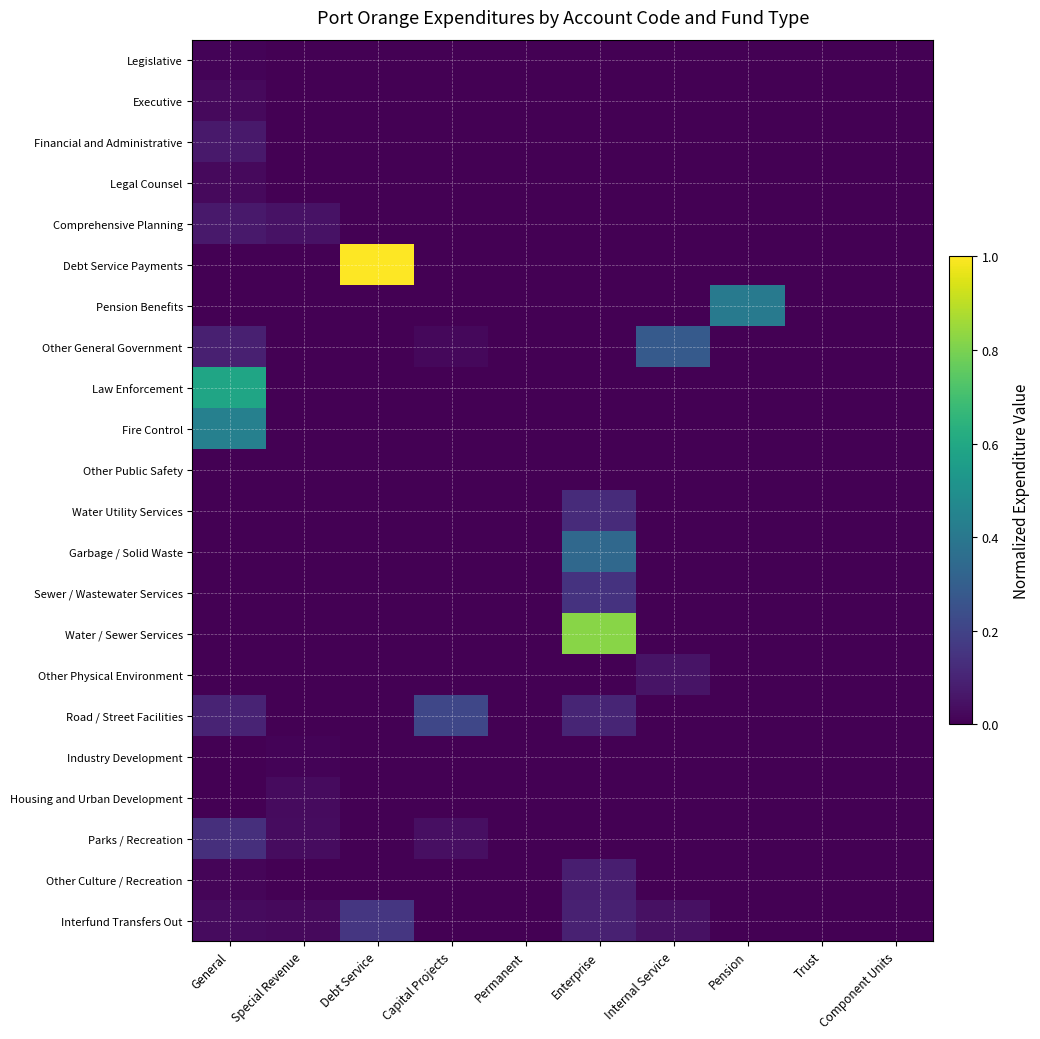

Reading left to right, what are all the values shown in this chart?

Legislative: General=0.0	Special Revenue=0.0	Debt Service=0.0	Capital Projects=0.0	Permanent=0.0	Enterprise=0.0	Internal Service=0.0	Pension=0.0	Trust=0.0	Component Units=0.0
Executive: General=0.0	Special Revenue=0.0	Debt Service=0.0	Capital Projects=0.0	Permanent=0.0	Enterprise=0.0	Internal Service=0.0	Pension=0.0	Trust=0.0	Component Units=0.0
Financial and Administrative: General=0.1	Special Revenue=0.0	Debt Service=0.0	Capital Projects=0.0	Permanent=0.0	Enterprise=0.0	Internal Service=0.0	Pension=0.0	Trust=0.0	Component Units=0.0
Legal Counsel: General=0.0	Special Revenue=0.0	Debt Service=0.0	Capital Projects=0.0	Permanent=0.0	Enterprise=0.0	Internal Service=0.0	Pension=0.0	Trust=0.0	Component Units=0.0
Comprehensive Planning: General=0.1	Special Revenue=0.0	Debt Service=0.0	Capital Projects=0.0	Permanent=0.0	Enterprise=0.0	Internal Service=0.0	Pension=0.0	Trust=0.0	Component Units=0.0
Debt Service Payments: General=0.0	Special Revenue=0.0	Debt Service=1.0	Capital Projects=0.0	Permanent=0.0	Enterprise=0.0	Internal Service=0.0	Pension=0.0	Trust=0.0	Component Units=0.0
Pension Benefits: General=0.0	Special Revenue=0.0	Debt Service=0.0	Capital Projects=0.0	Permanent=0.0	Enterprise=0.0	Internal Service=0.0	Pension=0.4	Trust=0.0	Component Units=0.0
Other General Government: General=0.1	Special Revenue=0.0	Debt Service=0.0	Capital Projects=0.0	Permanent=0.0	Enterprise=0.0	Internal Service=0.3	Pension=0.0	Trust=0.0	Component Units=0.0
Law Enforcement: General=0.6	Special Revenue=0.0	Debt Service=0.0	Capital Projects=0.0	Permanent=0.0	Enterprise=0.0	Internal Service=0.0	Pension=0.0	Trust=0.0	Component Units=0.0
Fire Control: General=0.4	Special Revenue=0.0	Debt Service=0.0	Capital Projects=0.0	Permanent=0.0	Enterprise=0.0	Internal Service=0.0	Pension=0.0	Trust=0.0	Component Units=0.0
Other Public Safety: General=0.0	Special Revenue=0.0	Debt Service=0.0	Capital Projects=0.0	Permanent=0.0	Enterprise=0.0	Internal Service=0.0	Pension=0.0	Trust=0.0	Component Units=0.0
Water Utility Services: General=0.0	Special Revenue=0.0	Debt Service=0.0	Capital Projects=0.0	Permanent=0.0	Enterprise=0.1	Internal Service=0.0	Pension=0.0	Trust=0.0	Component Units=0.0
Garbage / Solid Waste: General=0.0	Special Revenue=0.0	Debt Service=0.0	Capital Projects=0.0	Permanent=0.0	Enterprise=0.3	Internal Service=0.0	Pension=0.0	Trust=0.0	Component Units=0.0
Sewer / Wastewater Services: General=0.0	Special Revenue=0.0	Debt Service=0.0	Capital Projects=0.0	Permanent=0.0	Enterprise=0.1	Internal Service=0.0	Pension=0.0	Trust=0.0	Component Units=0.0
Water / Sewer Services: General=0.0	Special Revenue=0.0	Debt Service=0.0	Capital Projects=0.0	Permanent=0.0	Enterprise=0.8	Internal Service=0.0	Pension=0.0	Trust=0.0	Component Units=0.0
Other Physical Environment: General=0.0	Special Revenue=0.0	Debt Service=0.0	Capital Projects=0.0	Permanent=0.0	Enterprise=0.0	Internal Service=0.1	Pension=0.0	Trust=0.0	Component Units=0.0
Road / Street Facilities: General=0.1	Special Revenue=0.0	Debt Service=0.0	Capital Projects=0.2	Permanent=0.0	Enterprise=0.1	Internal Service=0.0	Pension=0.0	Trust=0.0	Component Units=0.0
Industry Development: General=0.0	Special Revenue=0.0	Debt Service=0.0	Capital Projects=0.0	Permanent=0.0	Enterprise=0.0	Internal Service=0.0	Pension=0.0	Trust=0.0	Component Units=0.0
Housing and Urban Development: General=0.0	Special Revenue=0.0	Debt Service=0.0	Capital Projects=0.0	Permanent=0.0	Enterprise=0.0	Internal Service=0.0	Pension=0.0	Trust=0.0	Component Units=0.0
Parks / Recreation: General=0.1	Special Revenue=0.0	Debt Service=0.0	Capital Projects=0.0	Permanent=0.0	Enterprise=0.0	Internal Service=0.0	Pension=0.0	Trust=0.0	Component Units=0.0
Other Culture / Recreation: General=0.0	Special Revenue=0.0	Debt Service=0.0	Capital Projects=0.0	Permanent=0.0	Enterprise=0.1	Internal Service=0.0	Pension=0.0	Trust=0.0	Component Units=0.0
Interfund Transfers Out: General=0.0	Special Revenue=0.0	Debt Service=0.2	Capital Projects=0.0	Permanent=0.0	Enterprise=0.1	Internal Service=0.0	Pension=0.0	Trust=0.0	Component Units=0.0